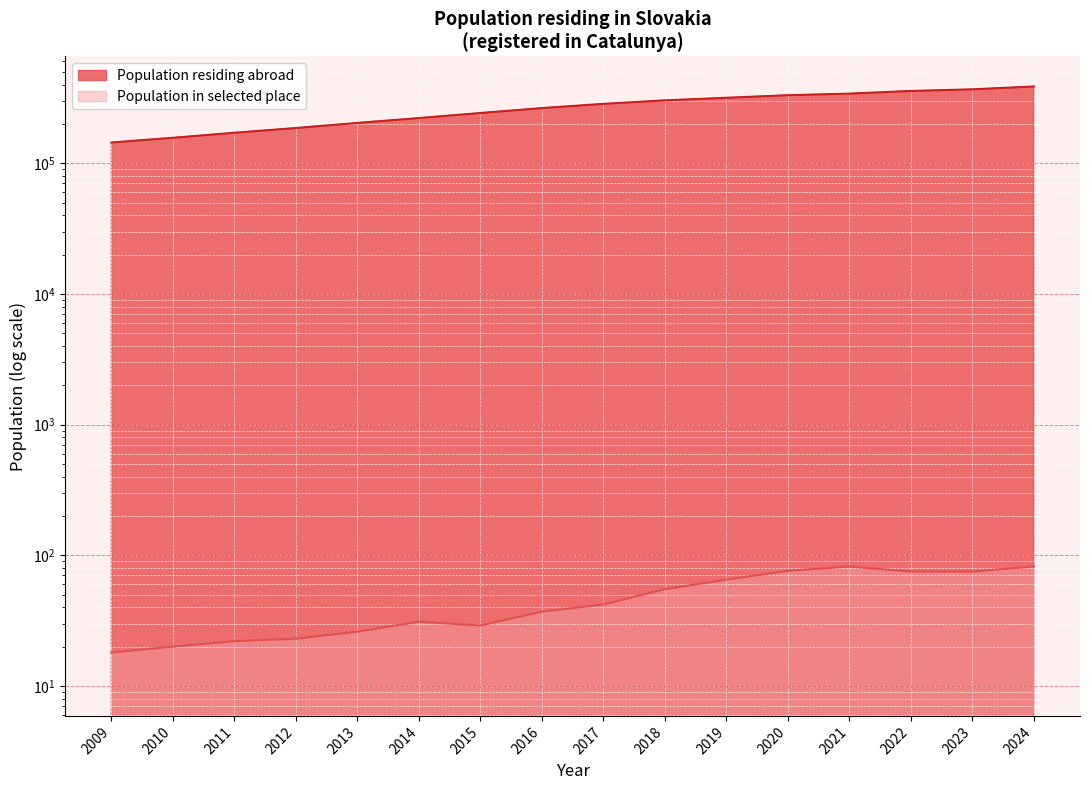

Is it true that Population residing abroad equals 386486 at 2024?

True